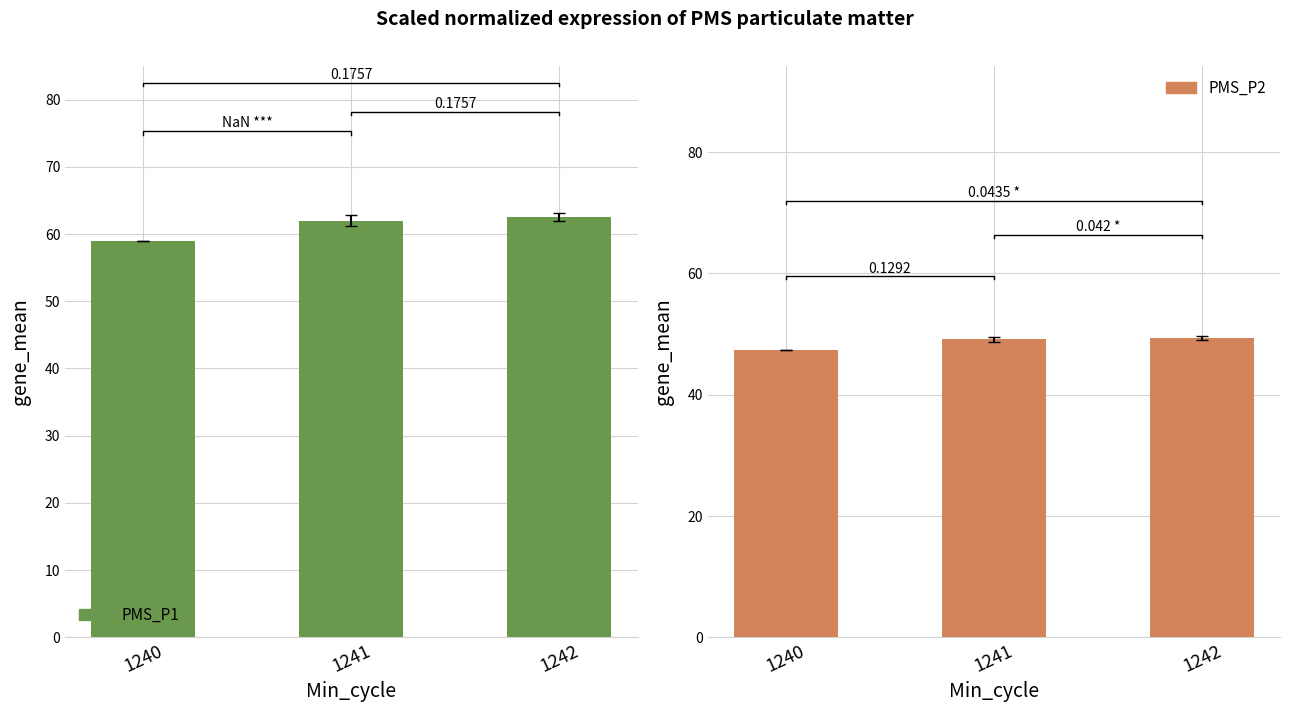

Reading left to right, list all the values displayed in this chart.

PMS_P1: 59.0	62.0	62.6
PMS_P2: 47.3	49.1	49.3